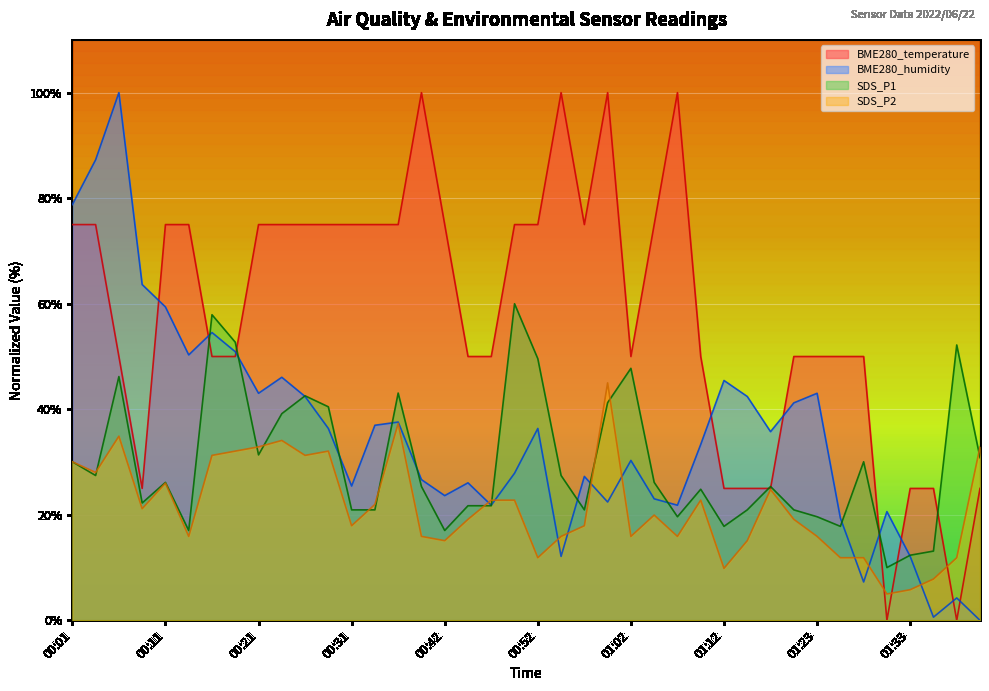

Where do SDS_P2 and BME280_humidity first cross each other?

00:44 and 00:47